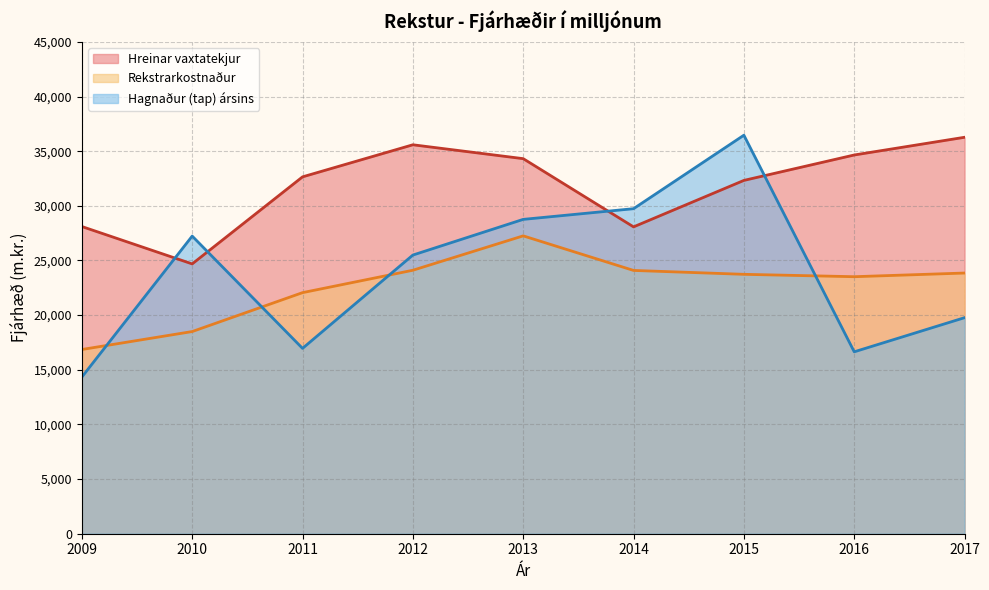

Which series changed the most between 2010 and 2014?

Rekstrarkostnaður